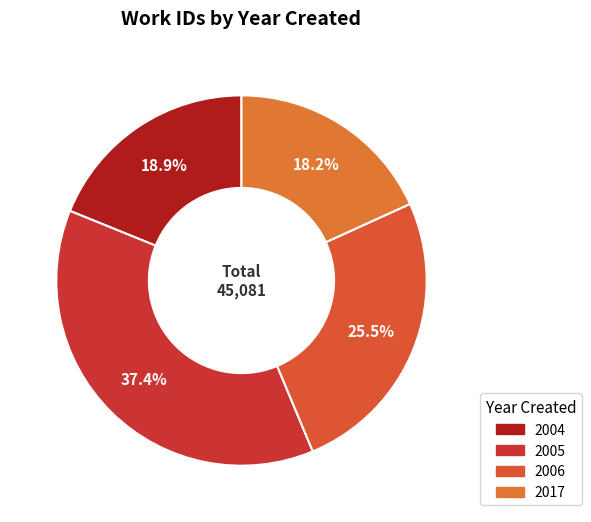

Count the number of slices in the pie.

4